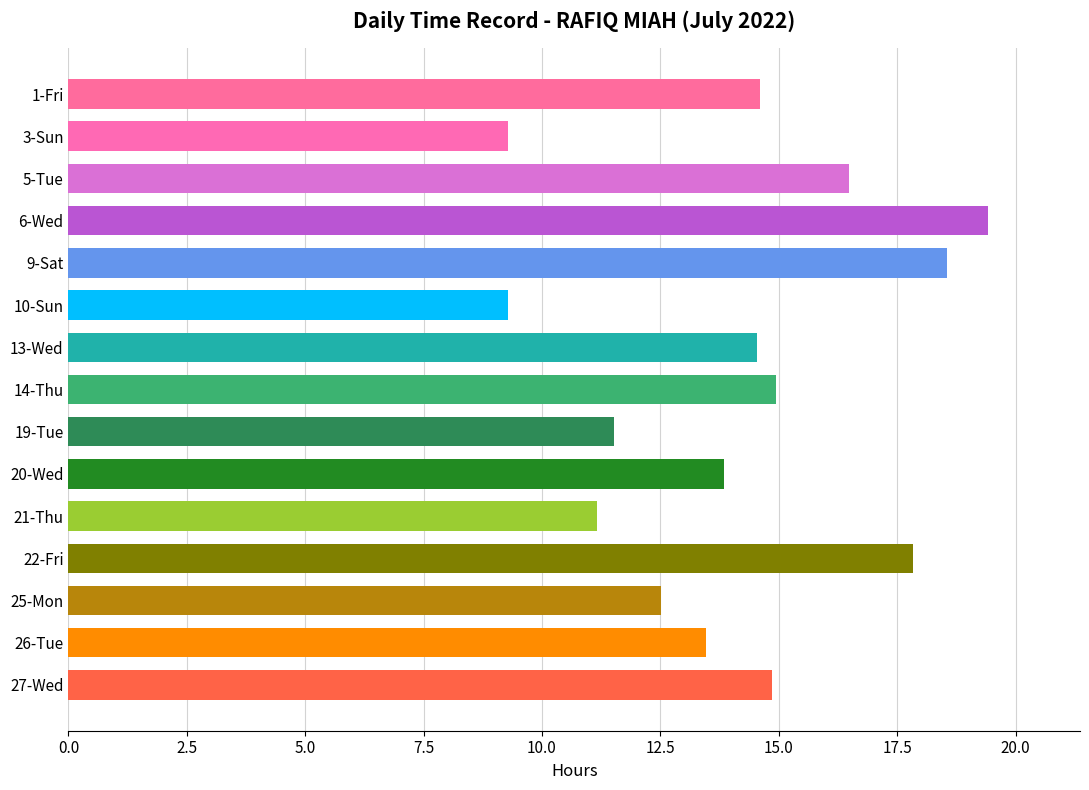

What is the value of the 1st bar from the top?

14.6